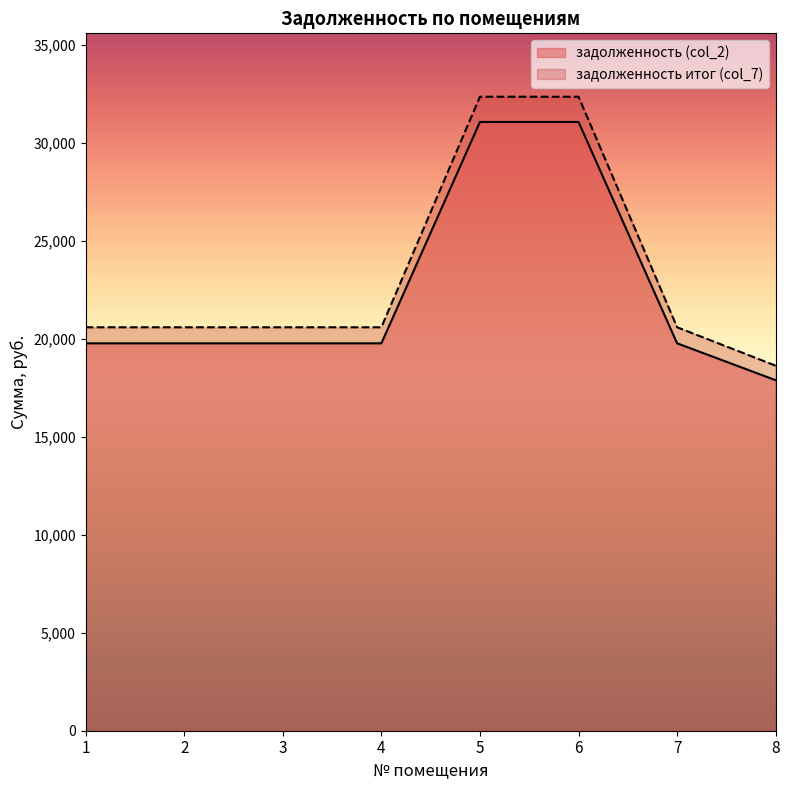

What is the approximate value of задолженность итог (col_7) at 7?

20596.0